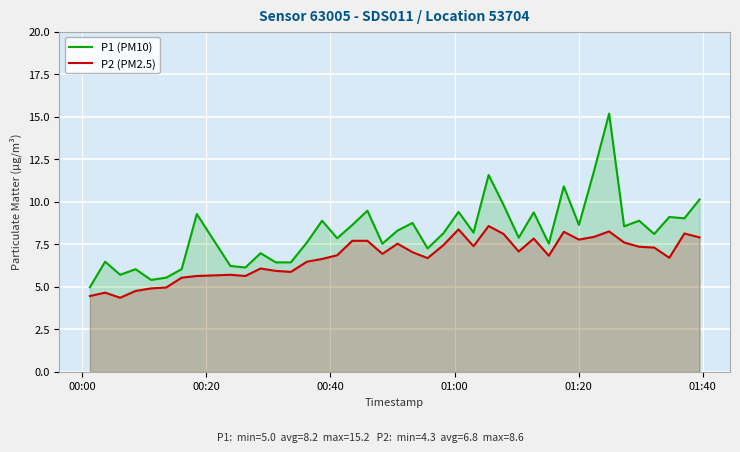

True or false: P2 (PM2.5) and P1 (PM10) intersect in this chart.

False